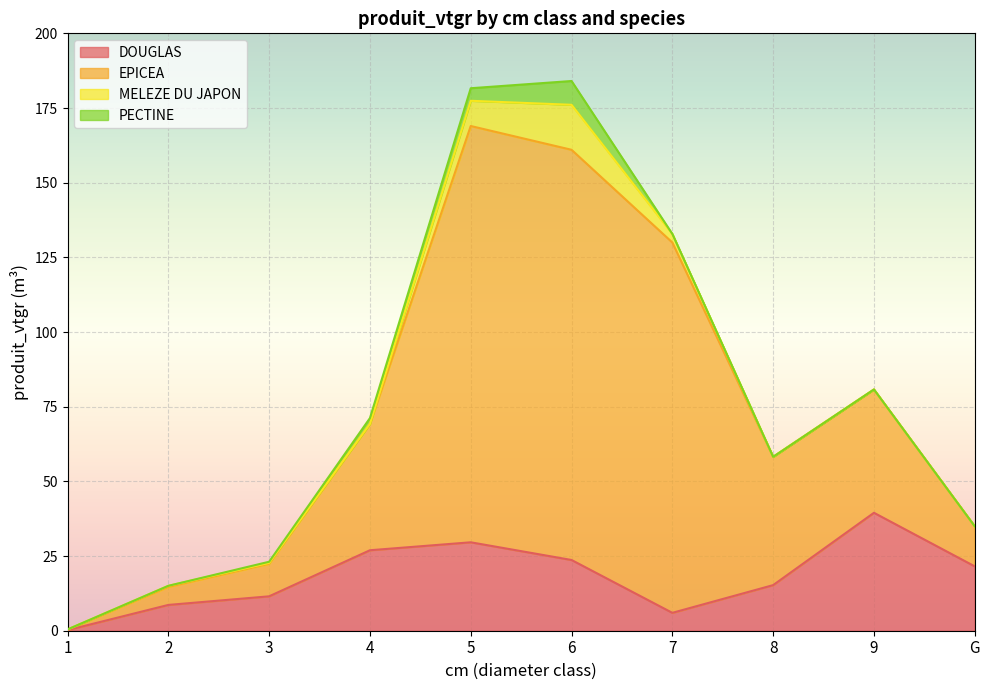

The value of DOUGLAS at 7 is 6.0. True or false?

True